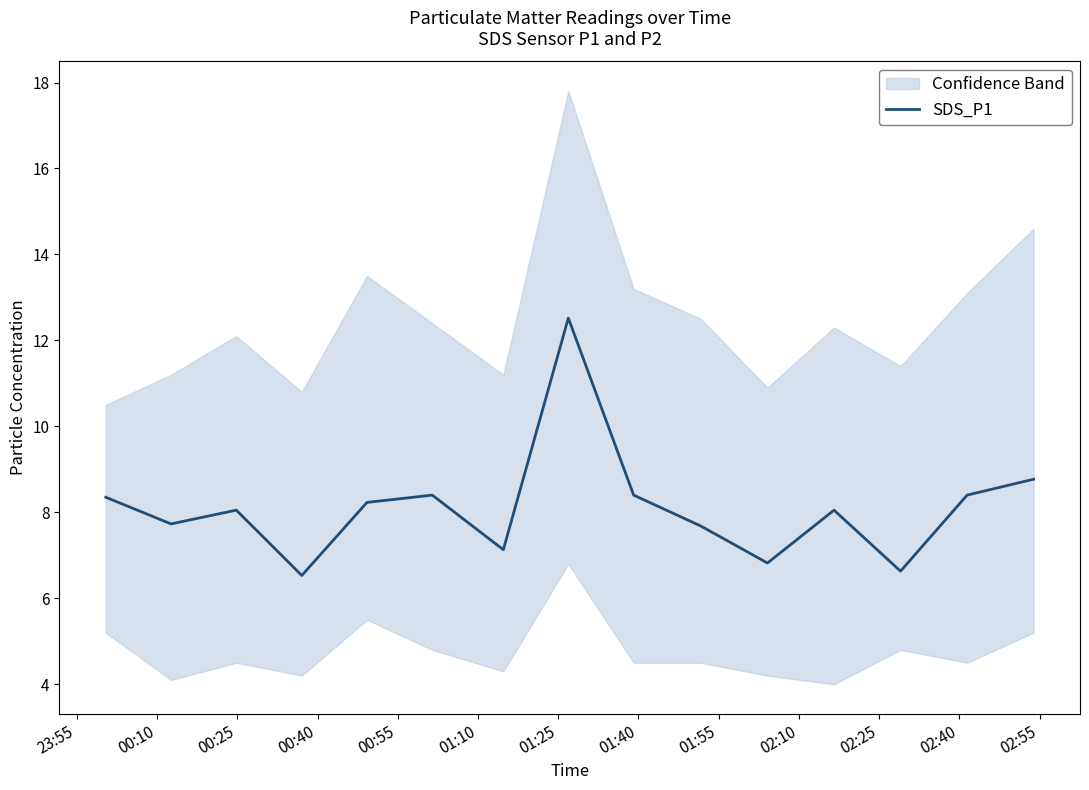

What is the value of the 7th point from the left?

7.1